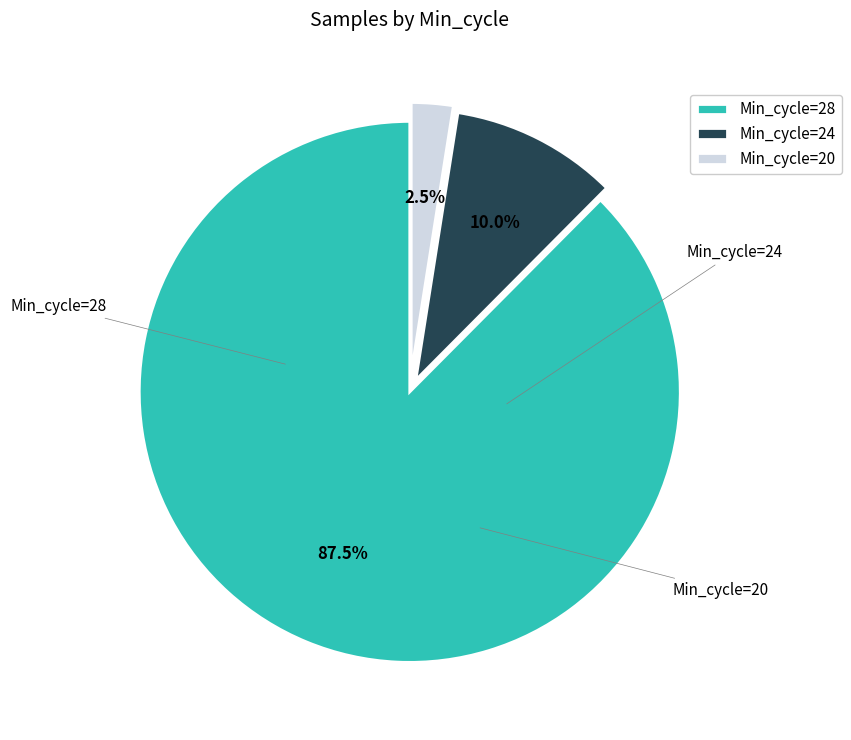

How many segments does this pie chart have?

3